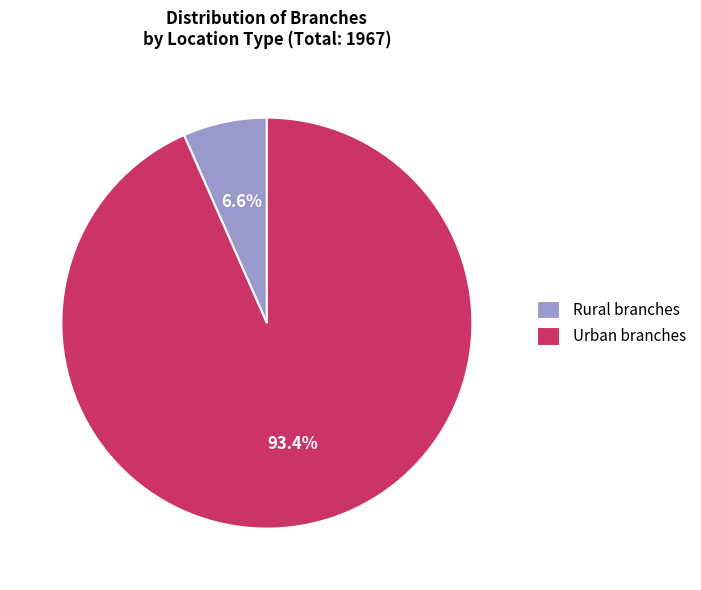

How many slices are in this pie chart?

2